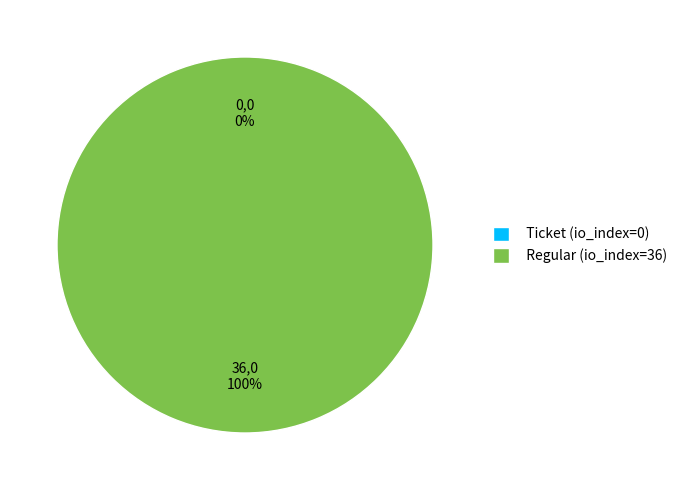

Which category has the smallest portion of the pie?

Ticket (io_index=0)